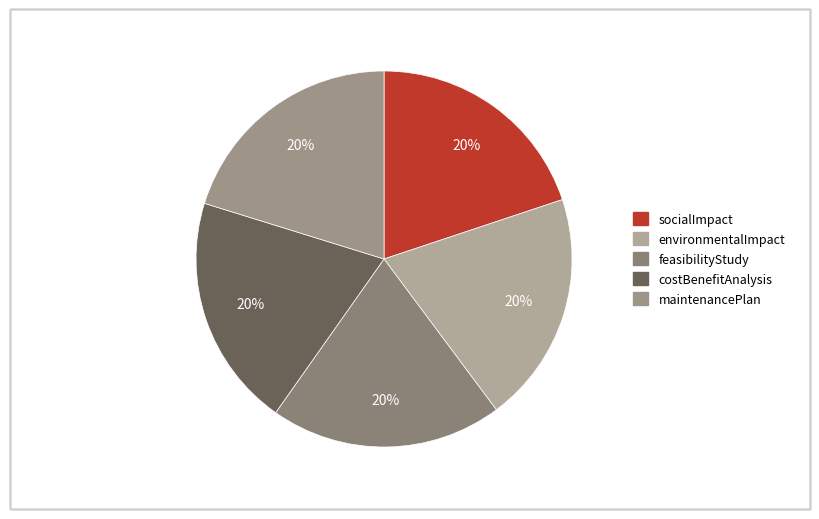

How many segments does this pie chart have?

5